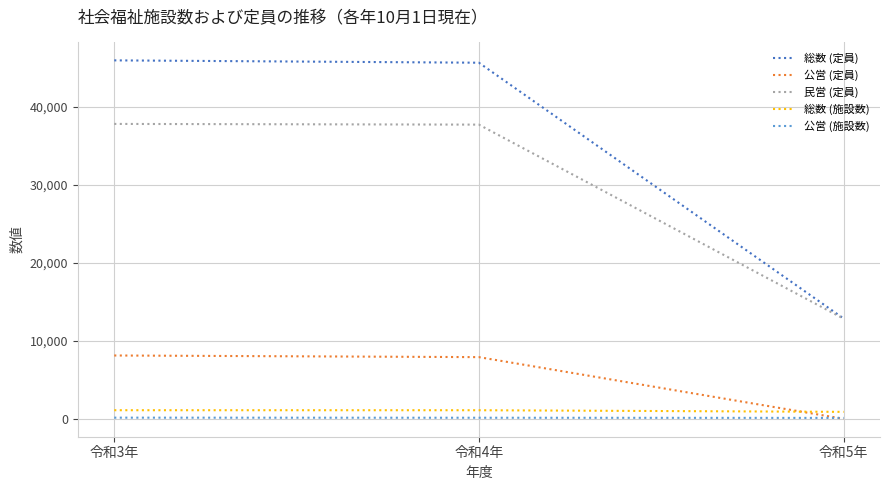

Is the value of 公営 (施設数) at 令和5年 greater than the value of 総数 (定員) at 令和5年?

No